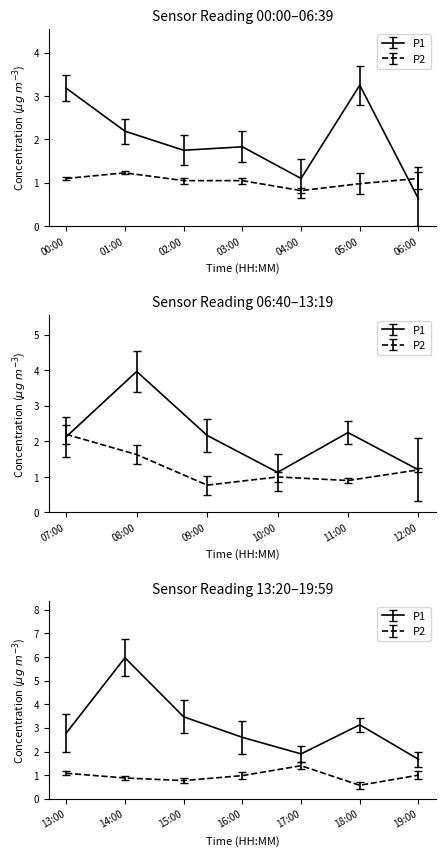

How many intersections are there between P1 and P2?

2